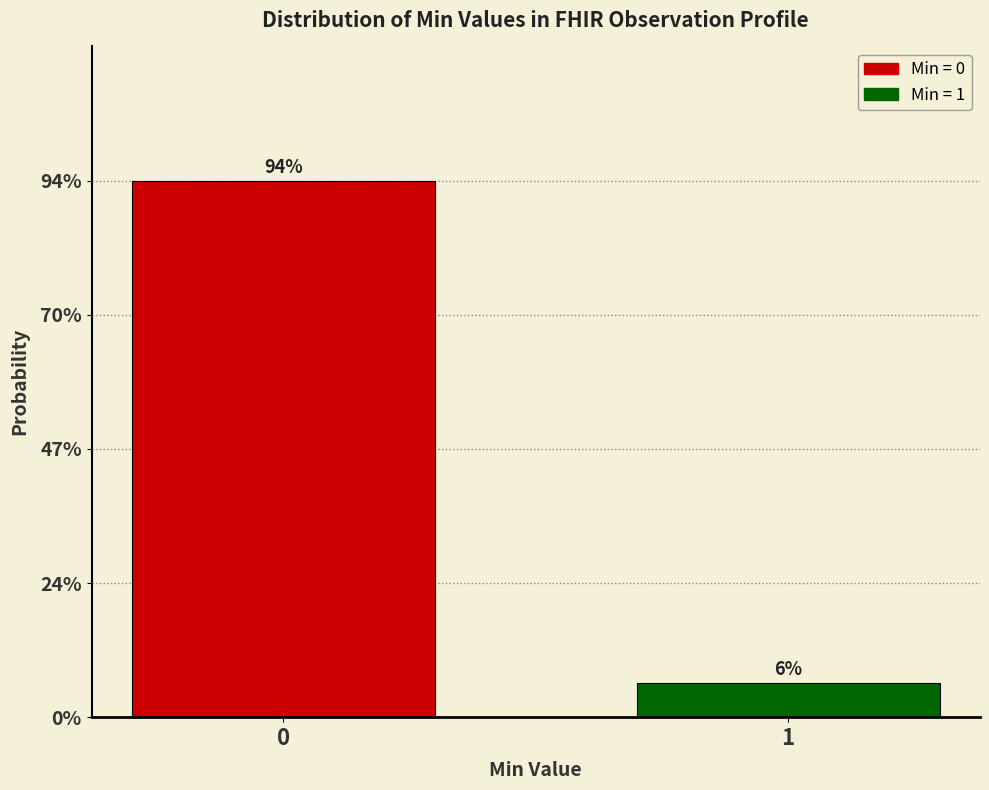

Are the bars horizontal?

No